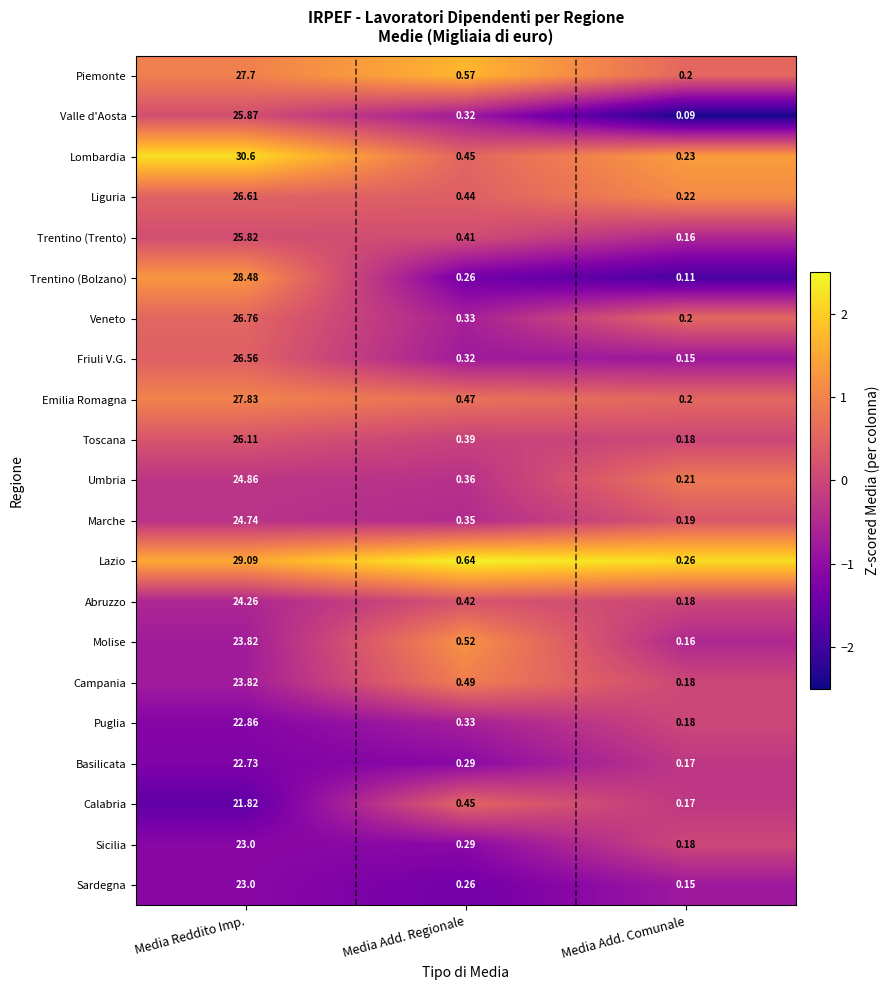

Count the number of data series in this chart.

21